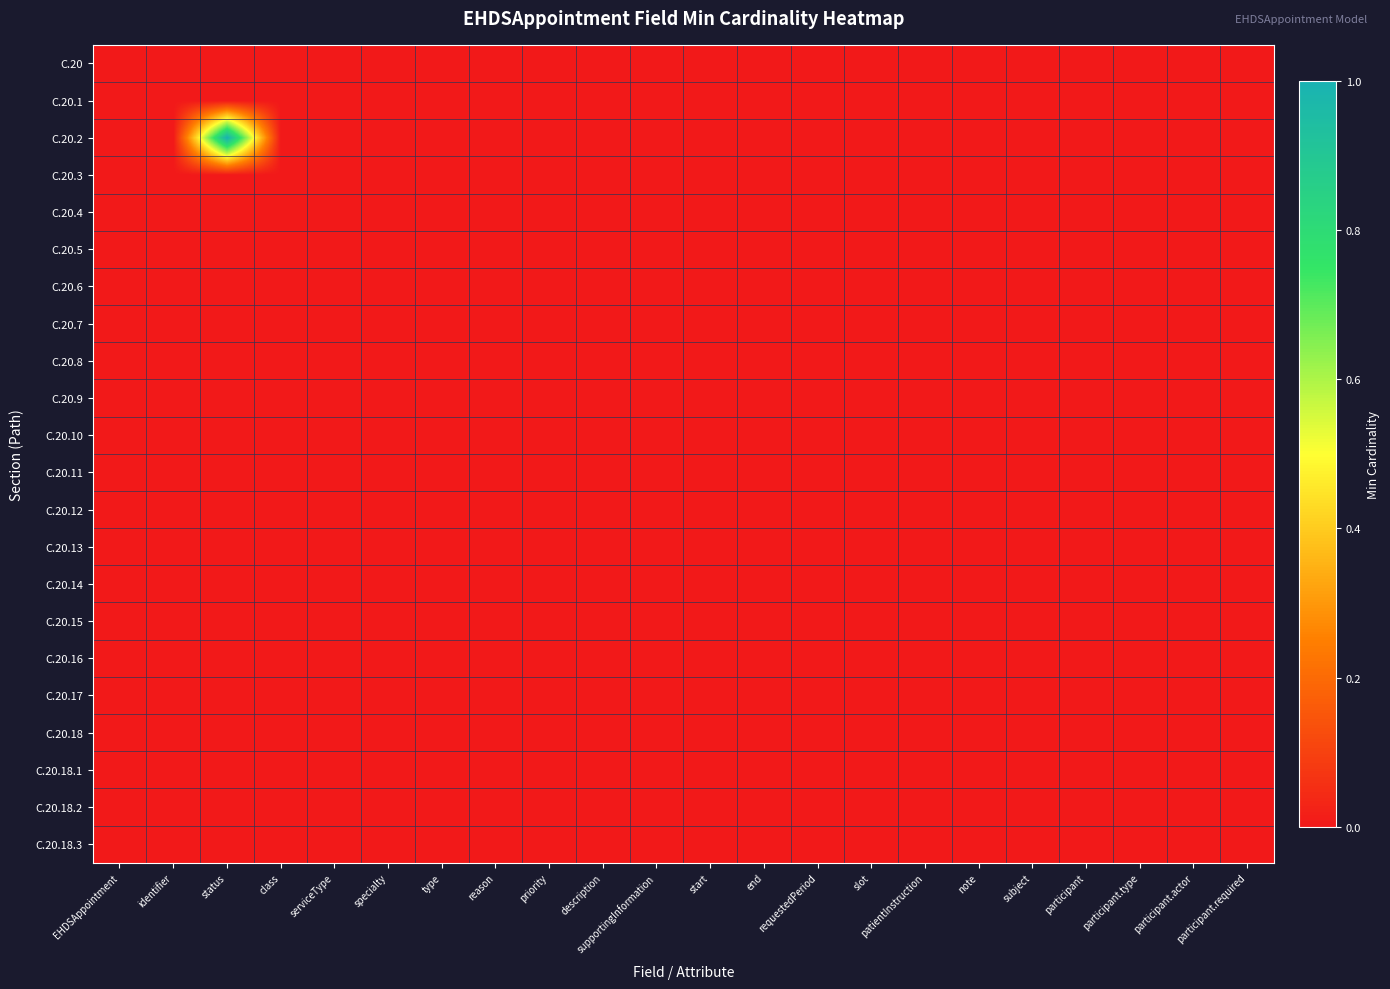

Reading right to left, extract all data points from this chart.

C.20: participant.required=0	participant.actor=0	participant.type=0	participant=0	subject=0	note=0	patientInstruction=0	slot=0	requestedPeriod=0	end=0	start=0	supportingInformation=0	description=0	priority=0	reason=0	type=0	specialty=0	serviceType=0	class=0	status=0	identifier=0	EHDSAppointment=0
C.20.1: participant.required=0	participant.actor=0	participant.type=0	participant=0	subject=0	note=0	patientInstruction=0	slot=0	requestedPeriod=0	end=0	start=0	supportingInformation=0	description=0	priority=0	reason=0	type=0	specialty=0	serviceType=0	class=0	status=0	identifier=0	EHDSAppointment=0
C.20.2: participant.required=0	participant.actor=0	participant.type=0	participant=0	subject=0	note=0	patientInstruction=0	slot=0	requestedPeriod=0	end=0	start=0	supportingInformation=0	description=0	priority=0	reason=0	type=0	specialty=0	serviceType=0	class=0	status=1	identifier=0	EHDSAppointment=0
C.20.3: participant.required=0	participant.actor=0	participant.type=0	participant=0	subject=0	note=0	patientInstruction=0	slot=0	requestedPeriod=0	end=0	start=0	supportingInformation=0	description=0	priority=0	reason=0	type=0	specialty=0	serviceType=0	class=0	status=0	identifier=0	EHDSAppointment=0
C.20.4: participant.required=0	participant.actor=0	participant.type=0	participant=0	subject=0	note=0	patientInstruction=0	slot=0	requestedPeriod=0	end=0	start=0	supportingInformation=0	description=0	priority=0	reason=0	type=0	specialty=0	serviceType=0	class=0	status=0	identifier=0	EHDSAppointment=0
C.20.5: participant.required=0	participant.actor=0	participant.type=0	participant=0	subject=0	note=0	patientInstruction=0	slot=0	requestedPeriod=0	end=0	start=0	supportingInformation=0	description=0	priority=0	reason=0	type=0	specialty=0	serviceType=0	class=0	status=0	identifier=0	EHDSAppointment=0
C.20.6: participant.required=0	participant.actor=0	participant.type=0	participant=0	subject=0	note=0	patientInstruction=0	slot=0	requestedPeriod=0	end=0	start=0	supportingInformation=0	description=0	priority=0	reason=0	type=0	specialty=0	serviceType=0	class=0	status=0	identifier=0	EHDSAppointment=0
C.20.7: participant.required=0	participant.actor=0	participant.type=0	participant=0	subject=0	note=0	patientInstruction=0	slot=0	requestedPeriod=0	end=0	start=0	supportingInformation=0	description=0	priority=0	reason=0	type=0	specialty=0	serviceType=0	class=0	status=0	identifier=0	EHDSAppointment=0
C.20.8: participant.required=0	participant.actor=0	participant.type=0	participant=0	subject=0	note=0	patientInstruction=0	slot=0	requestedPeriod=0	end=0	start=0	supportingInformation=0	description=0	priority=0	reason=0	type=0	specialty=0	serviceType=0	class=0	status=0	identifier=0	EHDSAppointment=0
C.20.9: participant.required=0	participant.actor=0	participant.type=0	participant=0	subject=0	note=0	patientInstruction=0	slot=0	requestedPeriod=0	end=0	start=0	supportingInformation=0	description=0	priority=0	reason=0	type=0	specialty=0	serviceType=0	class=0	status=0	identifier=0	EHDSAppointment=0
C.20.10: participant.required=0	participant.actor=0	participant.type=0	participant=0	subject=0	note=0	patientInstruction=0	slot=0	requestedPeriod=0	end=0	start=0	supportingInformation=0	description=0	priority=0	reason=0	type=0	specialty=0	serviceType=0	class=0	status=0	identifier=0	EHDSAppointment=0
C.20.11: participant.required=0	participant.actor=0	participant.type=0	participant=0	subject=0	note=0	patientInstruction=0	slot=0	requestedPeriod=0	end=0	start=0	supportingInformation=0	description=0	priority=0	reason=0	type=0	specialty=0	serviceType=0	class=0	status=0	identifier=0	EHDSAppointment=0
C.20.12: participant.required=0	participant.actor=0	participant.type=0	participant=0	subject=0	note=0	patientInstruction=0	slot=0	requestedPeriod=0	end=0	start=0	supportingInformation=0	description=0	priority=0	reason=0	type=0	specialty=0	serviceType=0	class=0	status=0	identifier=0	EHDSAppointment=0
C.20.13: participant.required=0	participant.actor=0	participant.type=0	participant=0	subject=0	note=0	patientInstruction=0	slot=0	requestedPeriod=0	end=0	start=0	supportingInformation=0	description=0	priority=0	reason=0	type=0	specialty=0	serviceType=0	class=0	status=0	identifier=0	EHDSAppointment=0
C.20.14: participant.required=0	participant.actor=0	participant.type=0	participant=0	subject=0	note=0	patientInstruction=0	slot=0	requestedPeriod=0	end=0	start=0	supportingInformation=0	description=0	priority=0	reason=0	type=0	specialty=0	serviceType=0	class=0	status=0	identifier=0	EHDSAppointment=0
C.20.15: participant.required=0	participant.actor=0	participant.type=0	participant=0	subject=0	note=0	patientInstruction=0	slot=0	requestedPeriod=0	end=0	start=0	supportingInformation=0	description=0	priority=0	reason=0	type=0	specialty=0	serviceType=0	class=0	status=0	identifier=0	EHDSAppointment=0
C.20.16: participant.required=0	participant.actor=0	participant.type=0	participant=0	subject=0	note=0	patientInstruction=0	slot=0	requestedPeriod=0	end=0	start=0	supportingInformation=0	description=0	priority=0	reason=0	type=0	specialty=0	serviceType=0	class=0	status=0	identifier=0	EHDSAppointment=0
C.20.17: participant.required=0	participant.actor=0	participant.type=0	participant=0	subject=0	note=0	patientInstruction=0	slot=0	requestedPeriod=0	end=0	start=0	supportingInformation=0	description=0	priority=0	reason=0	type=0	specialty=0	serviceType=0	class=0	status=0	identifier=0	EHDSAppointment=0
C.20.18: participant.required=0	participant.actor=0	participant.type=0	participant=0	subject=0	note=0	patientInstruction=0	slot=0	requestedPeriod=0	end=0	start=0	supportingInformation=0	description=0	priority=0	reason=0	type=0	specialty=0	serviceType=0	class=0	status=0	identifier=0	EHDSAppointment=0
C.20.18.1: participant.required=0	participant.actor=0	participant.type=0	participant=0	subject=0	note=0	patientInstruction=0	slot=0	requestedPeriod=0	end=0	start=0	supportingInformation=0	description=0	priority=0	reason=0	type=0	specialty=0	serviceType=0	class=0	status=0	identifier=0	EHDSAppointment=0
C.20.18.2: participant.required=0	participant.actor=0	participant.type=0	participant=0	subject=0	note=0	patientInstruction=0	slot=0	requestedPeriod=0	end=0	start=0	supportingInformation=0	description=0	priority=0	reason=0	type=0	specialty=0	serviceType=0	class=0	status=0	identifier=0	EHDSAppointment=0
C.20.18.3: participant.required=0	participant.actor=0	participant.type=0	participant=0	subject=0	note=0	patientInstruction=0	slot=0	requestedPeriod=0	end=0	start=0	supportingInformation=0	description=0	priority=0	reason=0	type=0	specialty=0	serviceType=0	class=0	status=0	identifier=0	EHDSAppointment=0